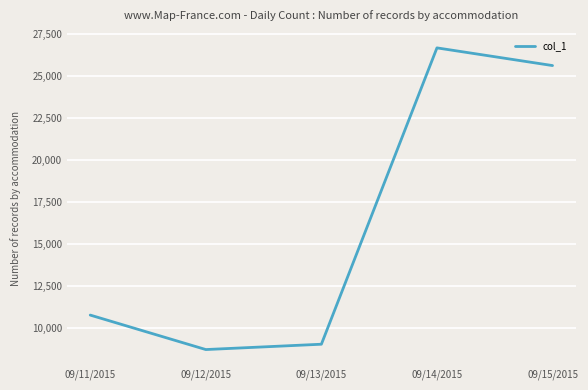

Reading right to left, extract all data points from this chart.

25639	26694	9018	8700	10756